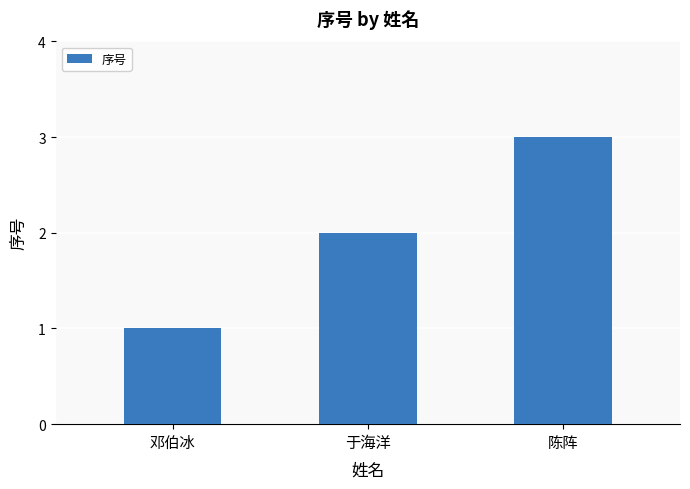

How many categories are shown in the chart?

3